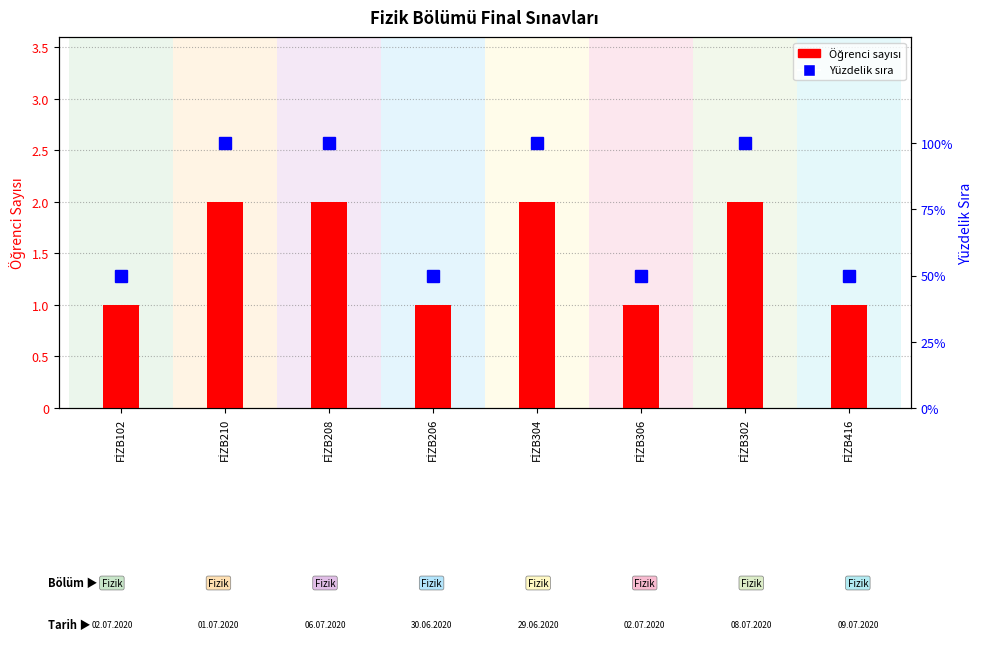

Which series has the largest range (max minus min)?

Yüzdelik sıra (mavi)